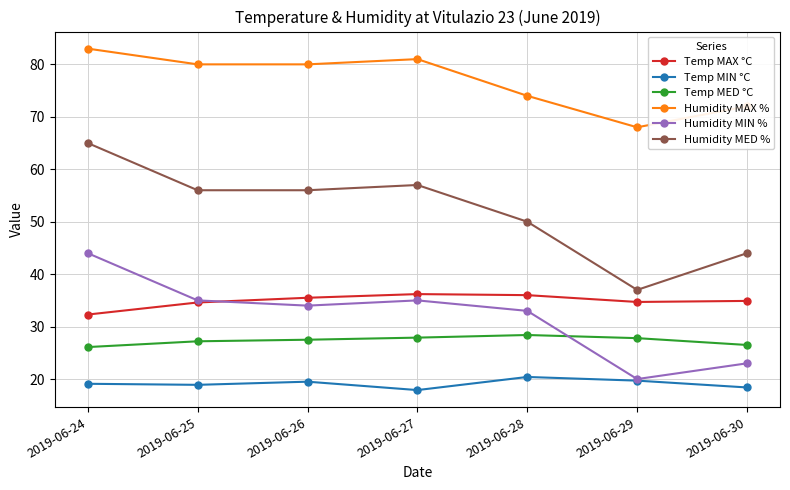

What is the minimum value for Temp MIN °C?

17.9